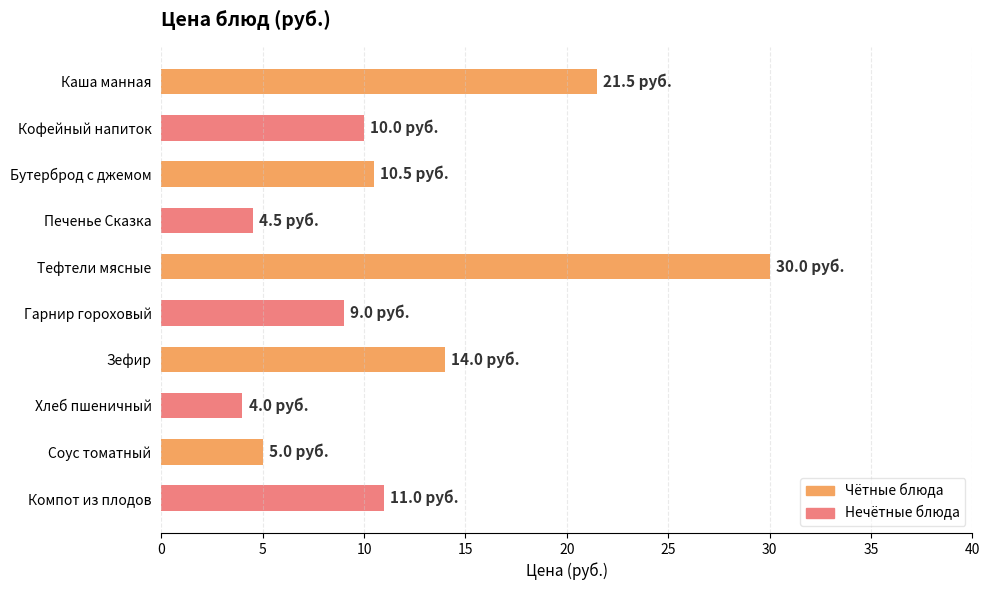

What is the maximum value shown in the chart?

30.0